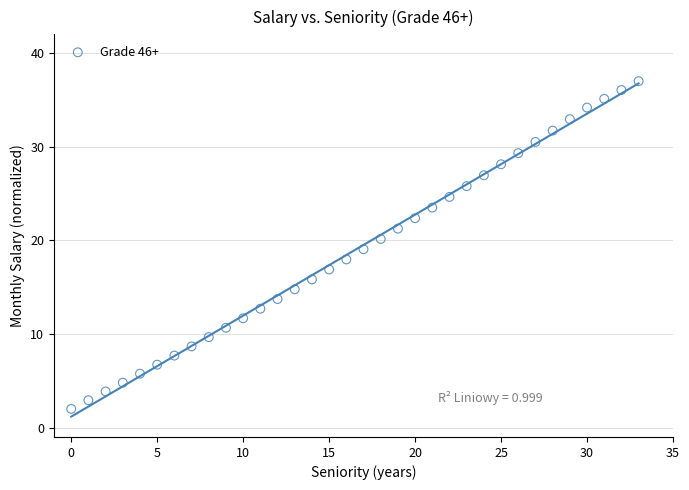

What is the range of Y values (max minus min)?

35.0